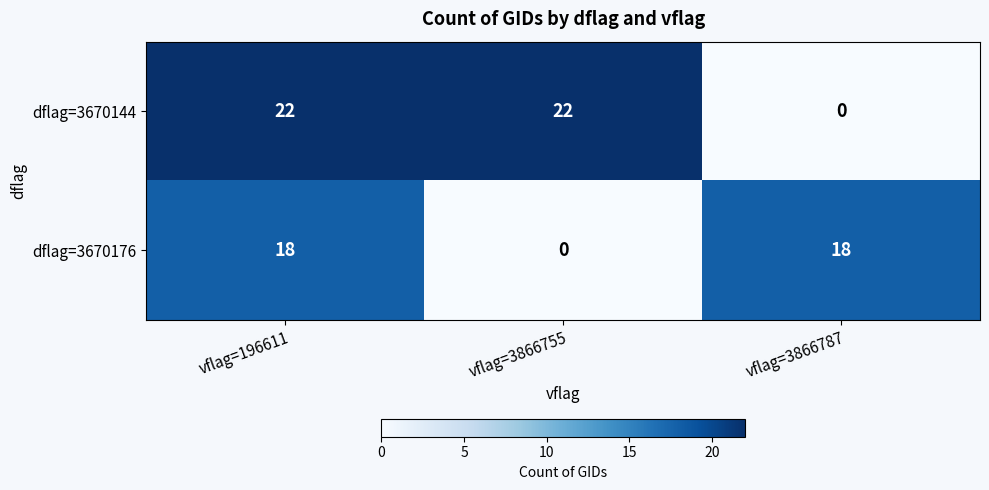

Reading right to left, transcribe all the data shown in this chart.

dflag=3670144: 0	22	22
dflag=3670176: 18	0	18